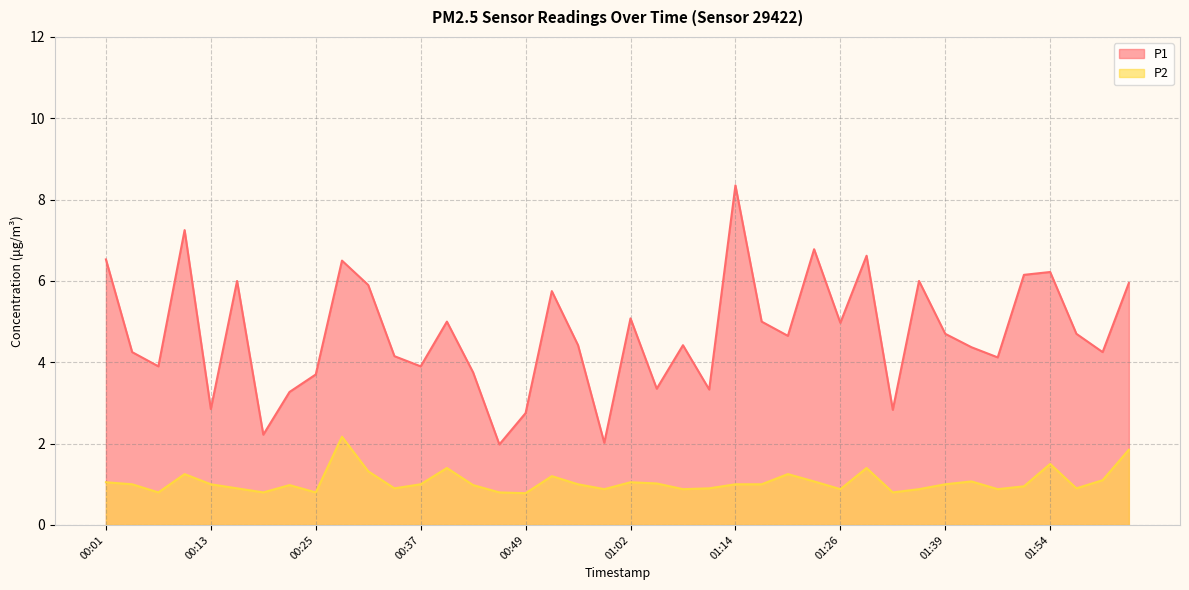

What are all the series names shown in the legend?

P1, P2